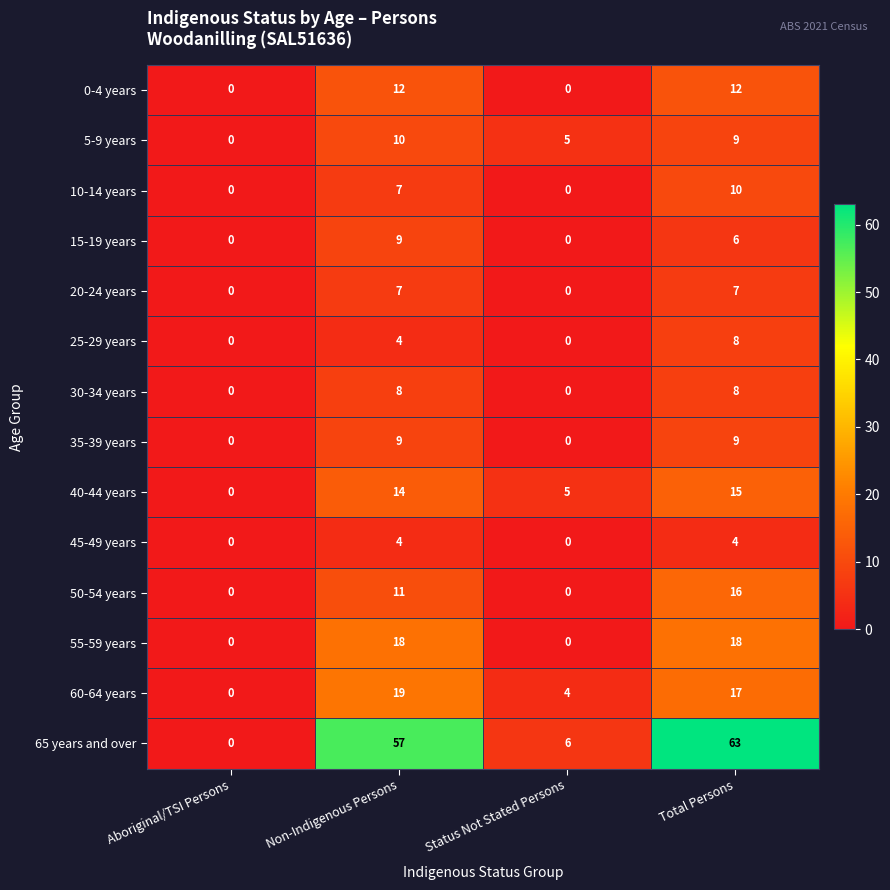

What is the sum of the 60-64 years values at Non-Indigenous Persons and Total Persons?

36